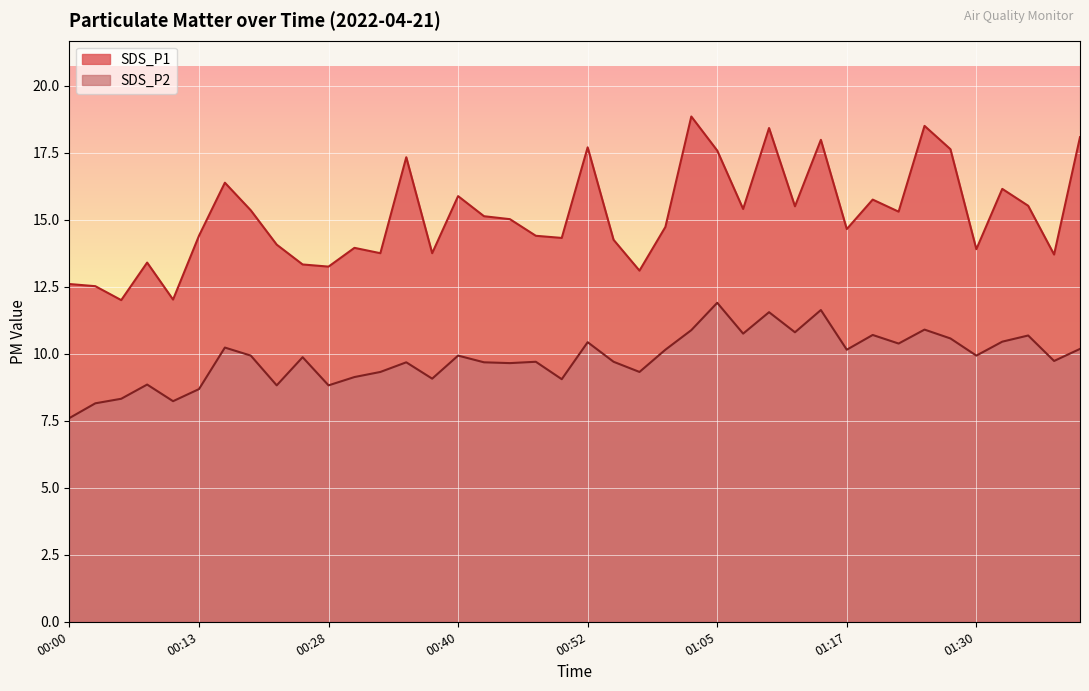

The value of SDS_P1 at 00:03 is 4.9. True or false?

False